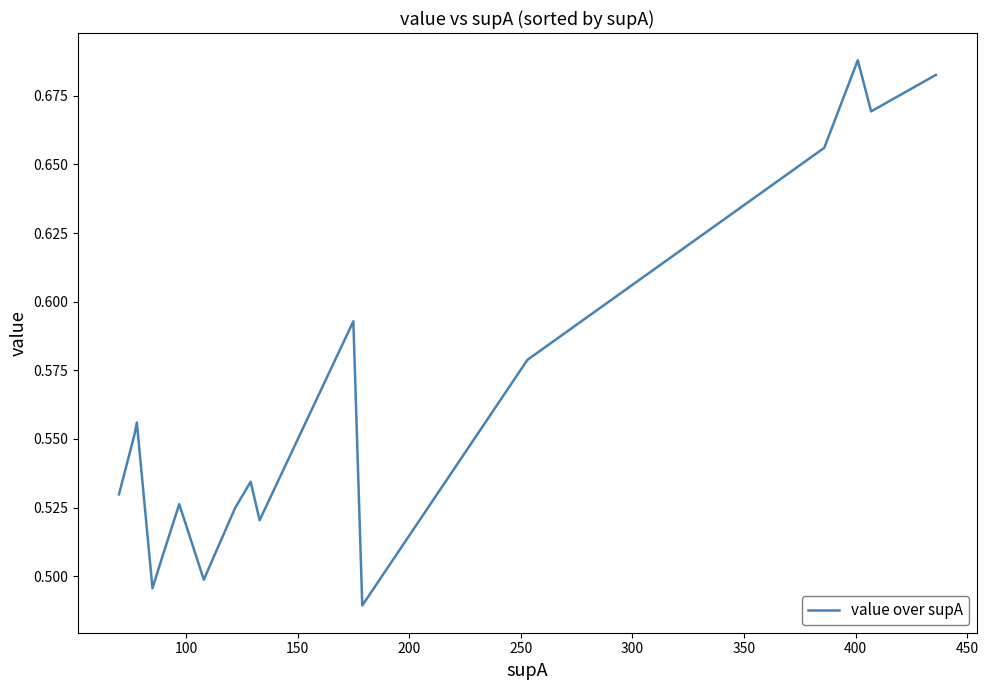

What is the difference between the second highest and minimum values?

0.2